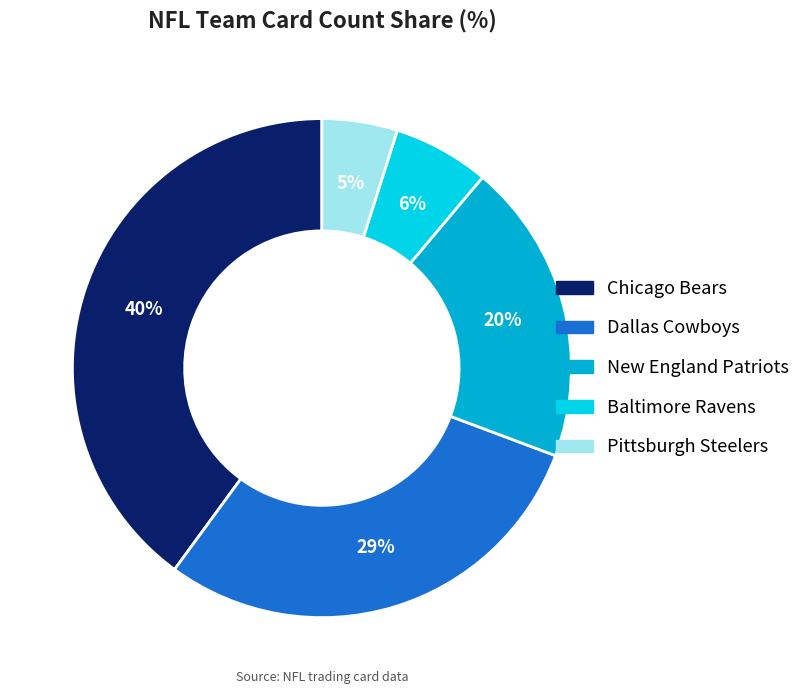

The Chicago Bears slice represents 40% of the pie. True or false?

True